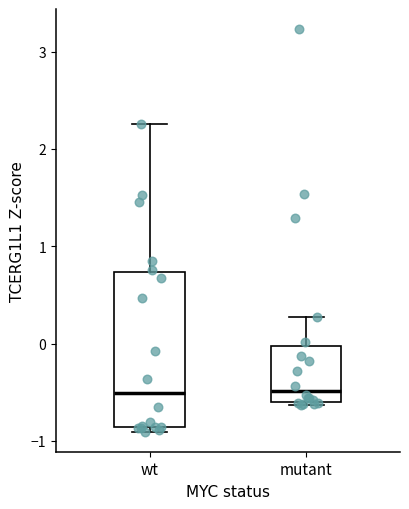

Reading left to right, transcribe this box plot: for each box, give where its median line is, the range the box spans, and where its two whiskers end, as read against the y-axis. The values are not printed on the chart, so give them approximately, as read against the axis.

wt: median -0.5, box -0.9 to 0.7, whiskers -0.9 (just below the box's lower edge) to 2.3
mutant: median -0.5, box -0.6 to 0.0, whiskers -0.6 to 0.3